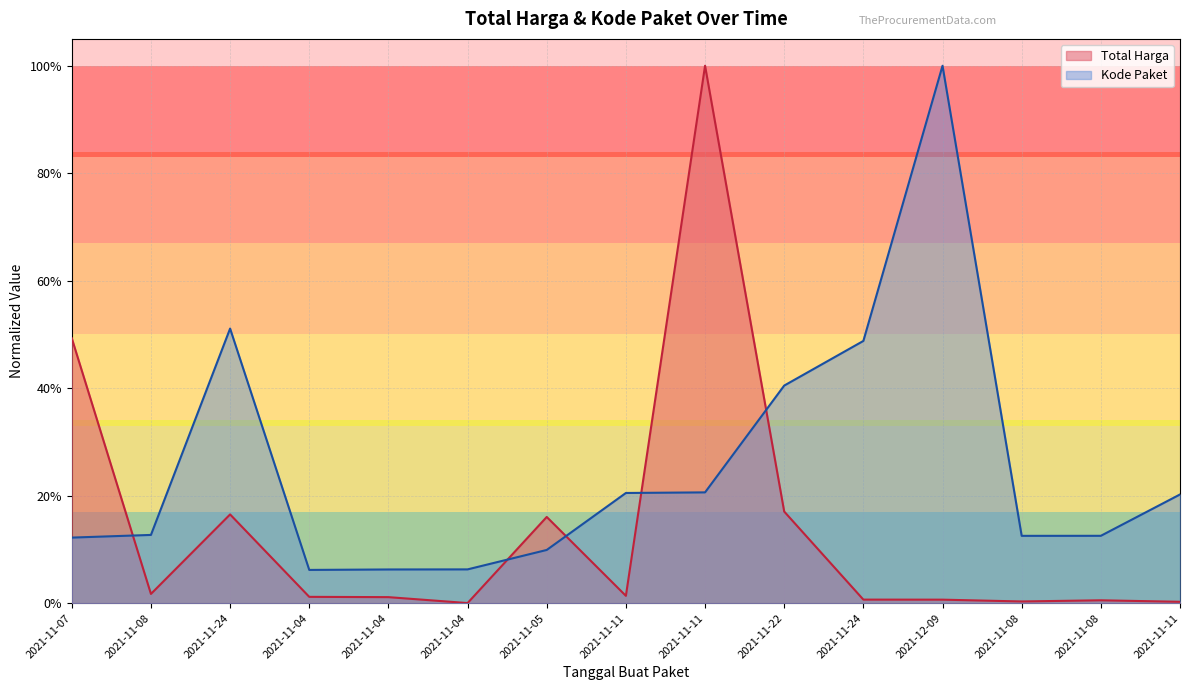

At which label is Total Harga closest to 0?

2021-11-04